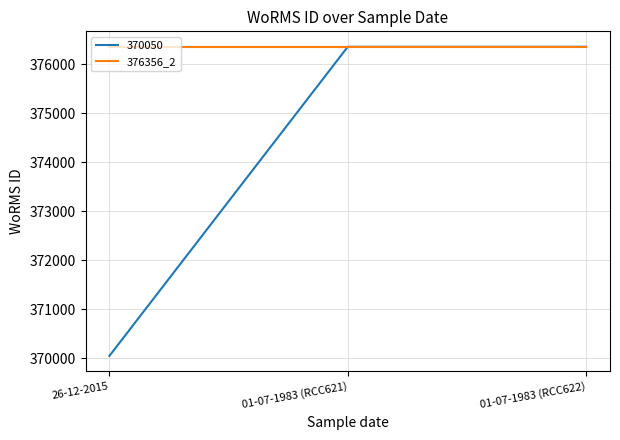

Is this an area chart (filled region under the line)?

No